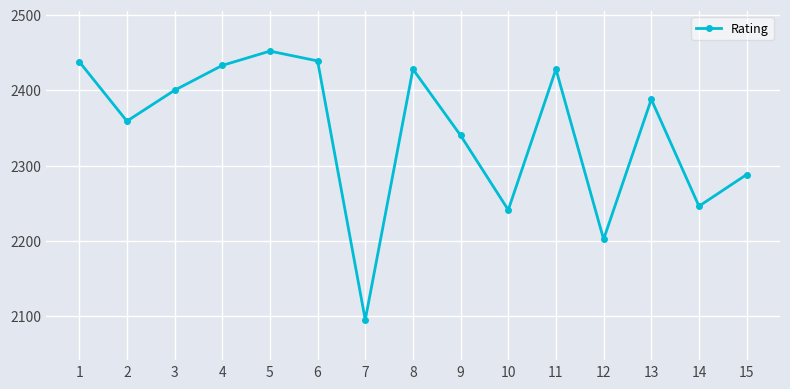

How many interior local valleys (lower than both neighbors) does the data have?

5